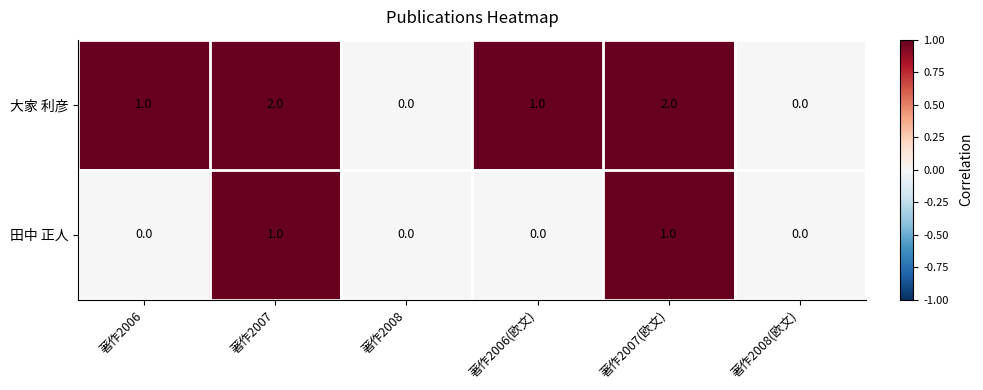

True or false: 田中 正人 has a value of 1 at 著作2007(欧文).

True